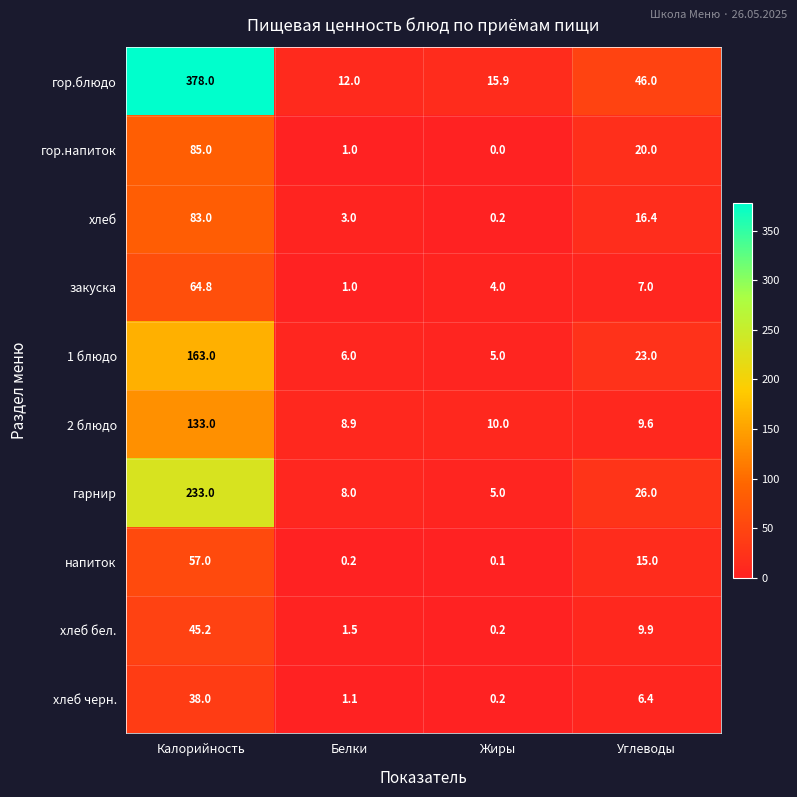

What is the maximum value shown in the chart?

378.0